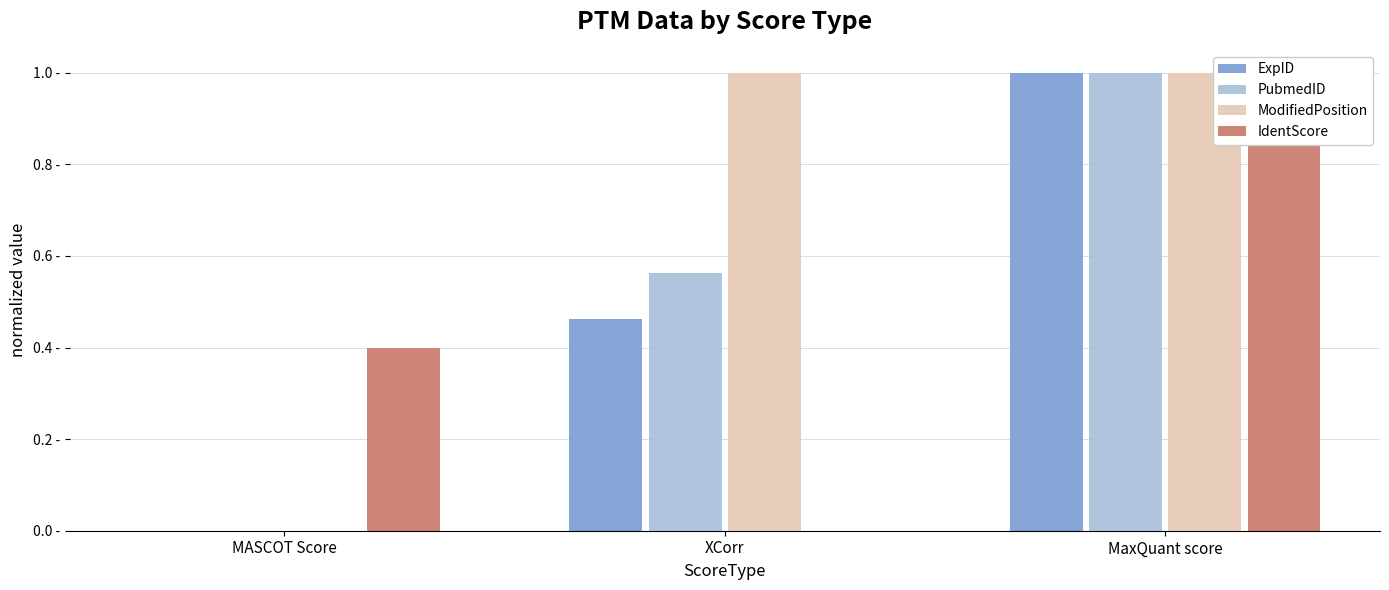

How many values in the IdentScore series exceed 0?

2